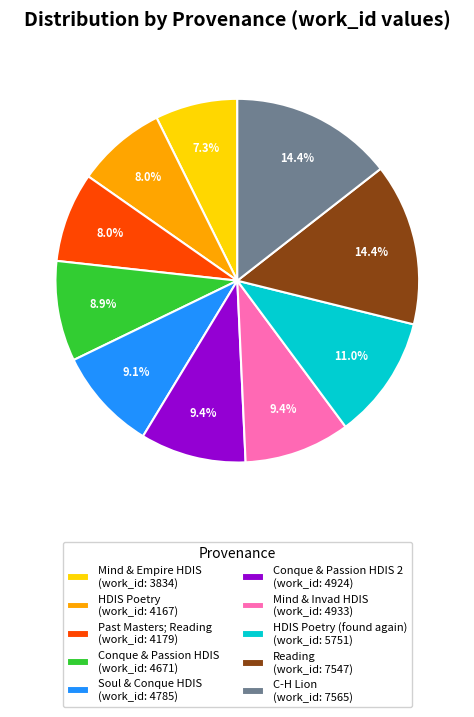

Which category has the smallest portion of the pie?

Mind & Empire HDIS (work_id: 3834)